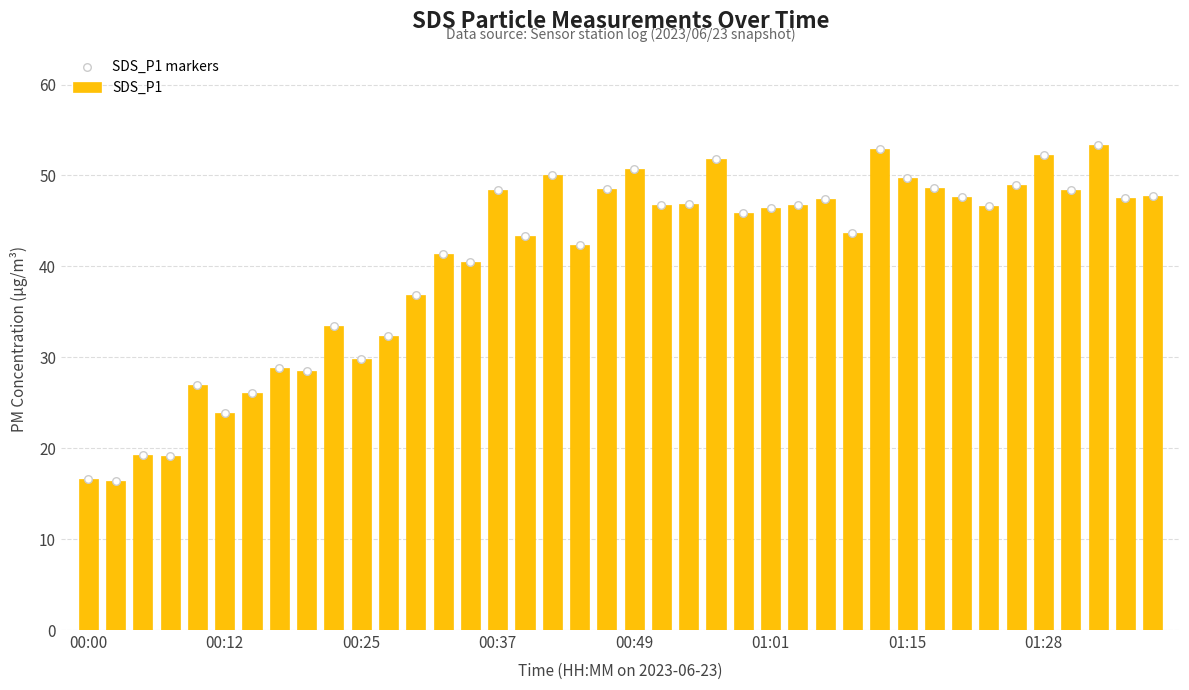

What is the lowest value of the SDS_P1 series?

16.4